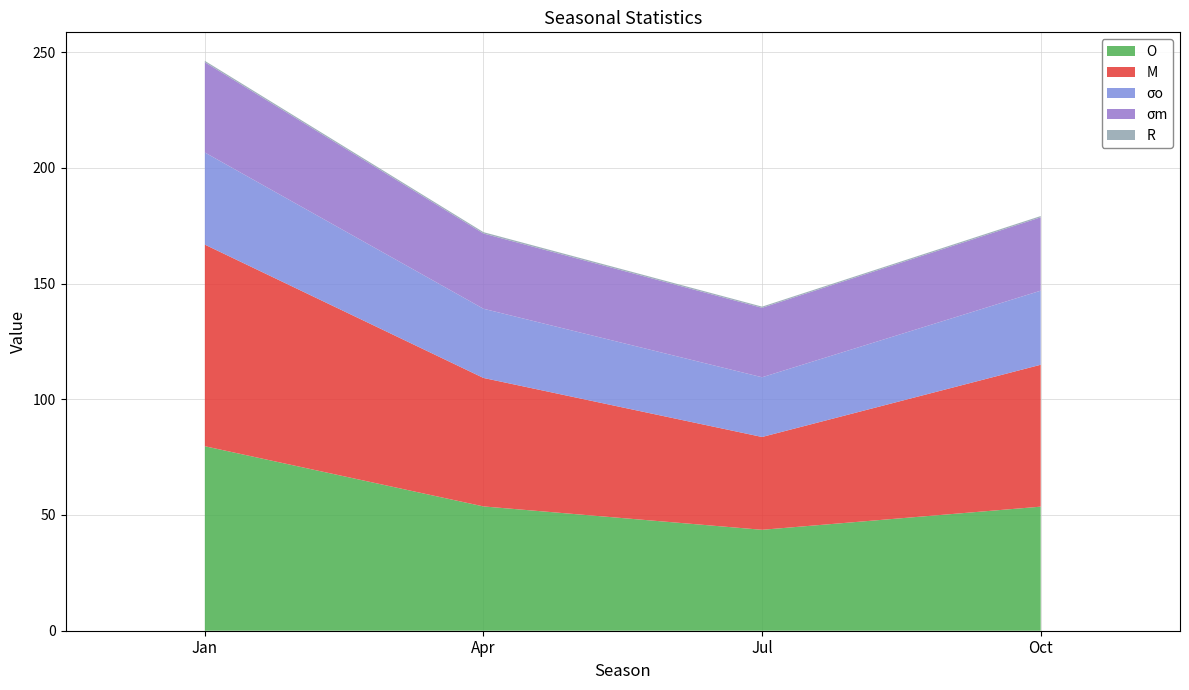

Reading left to right, what are all the values shown in this chart?

O: 79.7	53.7	43.6	53.6
M: 87.1	55.5	40.1	61.3
σo: 39.8	29.9	25.8	32.0
σm: 39.0	32.5	30.0	31.7
R: 0.6	0.6	0.5	0.5